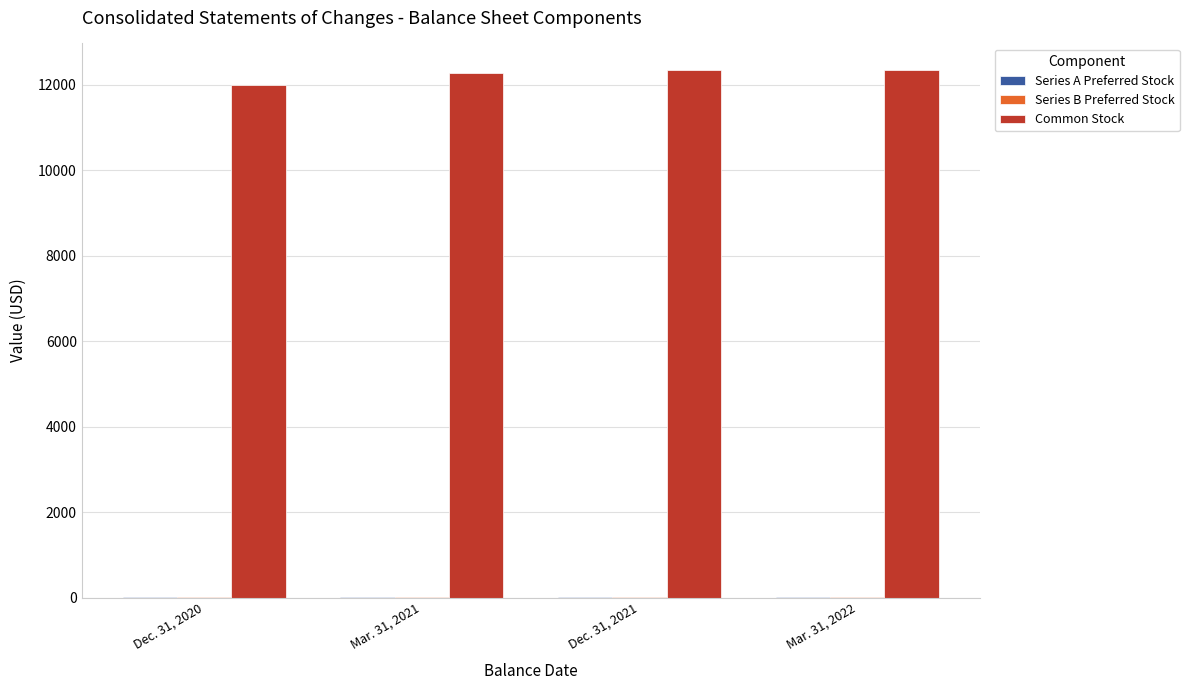

True or false: Common Stock has a value of 16764 at Mar. 31, 2021.

False